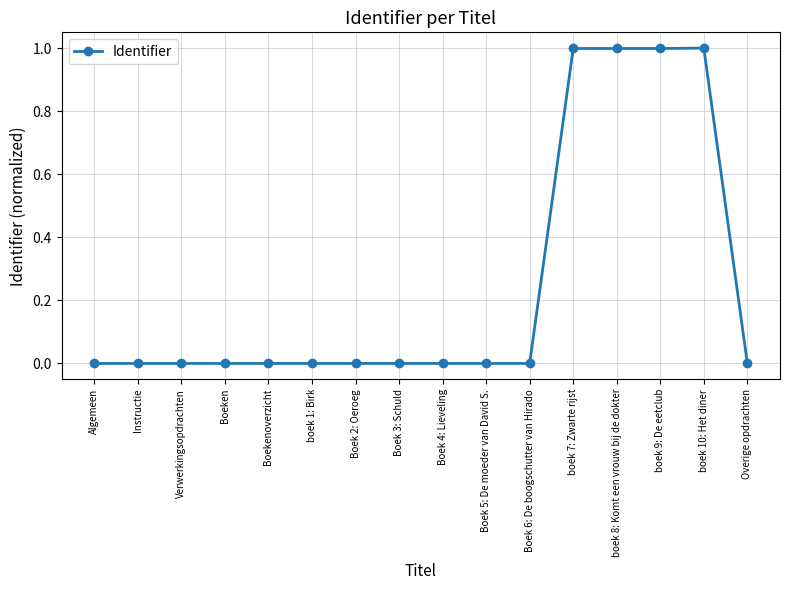

What is the maximum value shown in the chart?

1.0